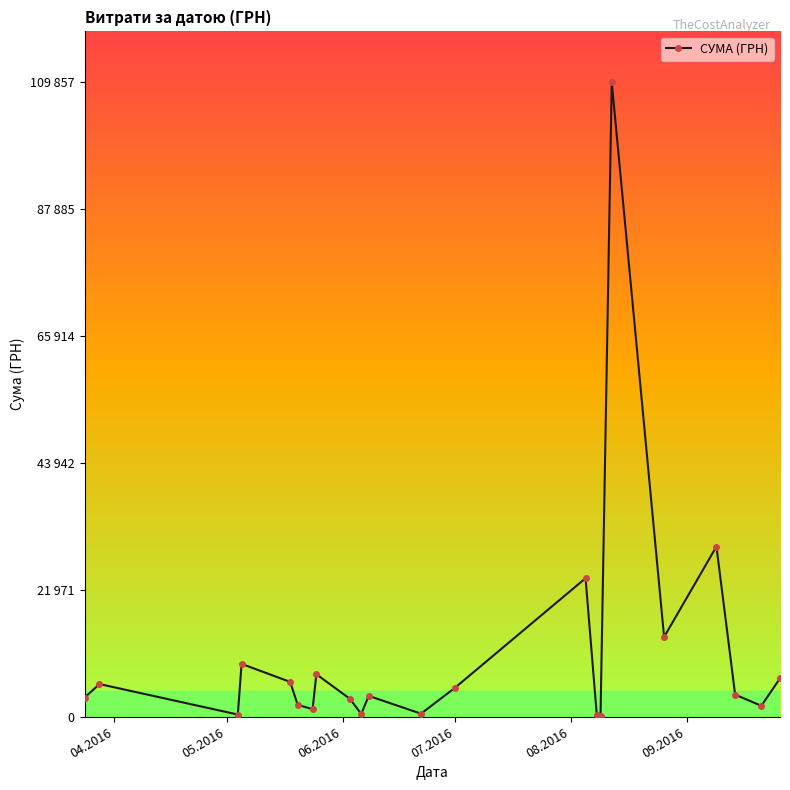

How many data points are above 3833?

10